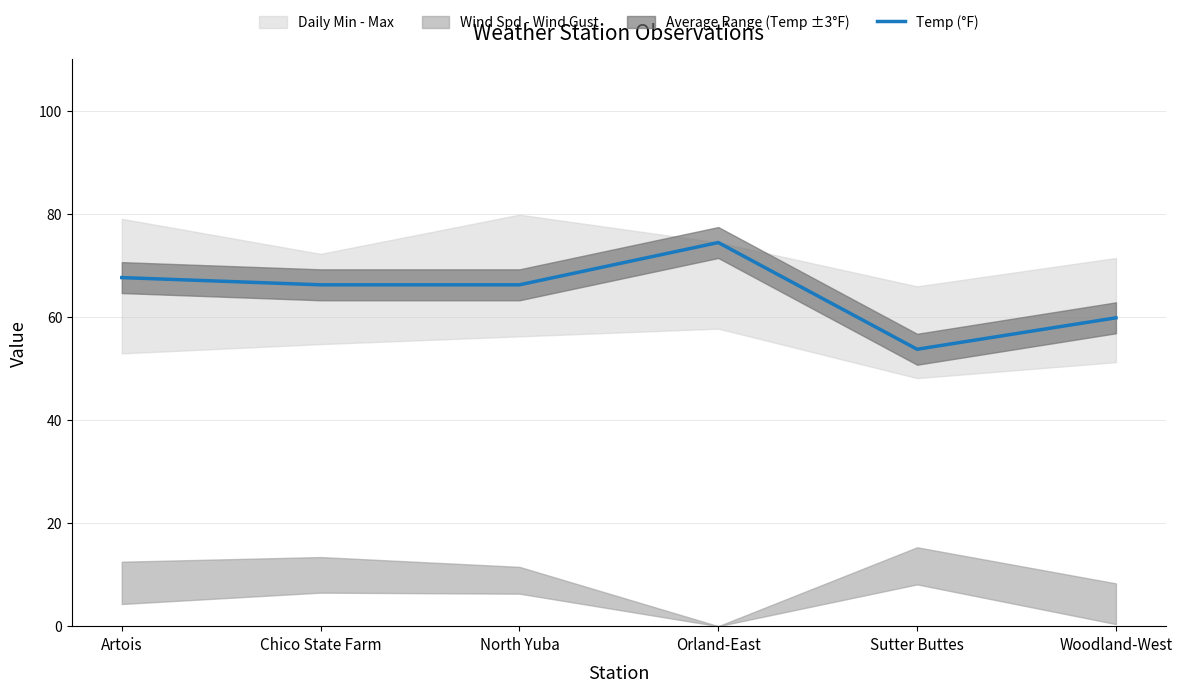

List the labels in order of value, smallest first.

Sutter Buttes, Woodland-West, Chico State Farm, North Yuba, Artois, Orland-East